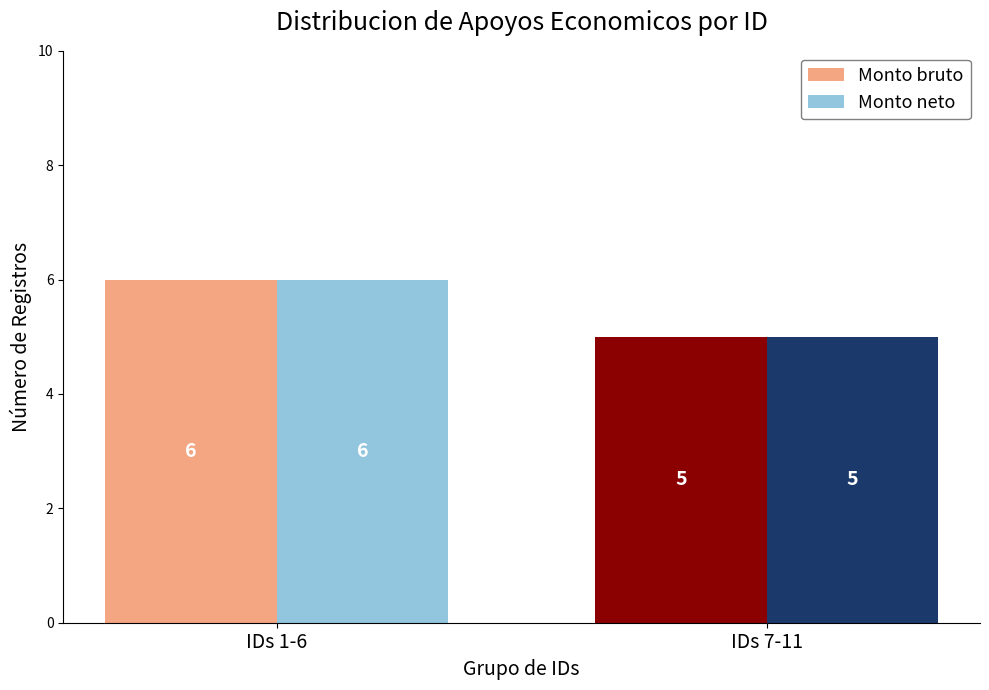

What is the total value across all series at IDs 7-11?

10